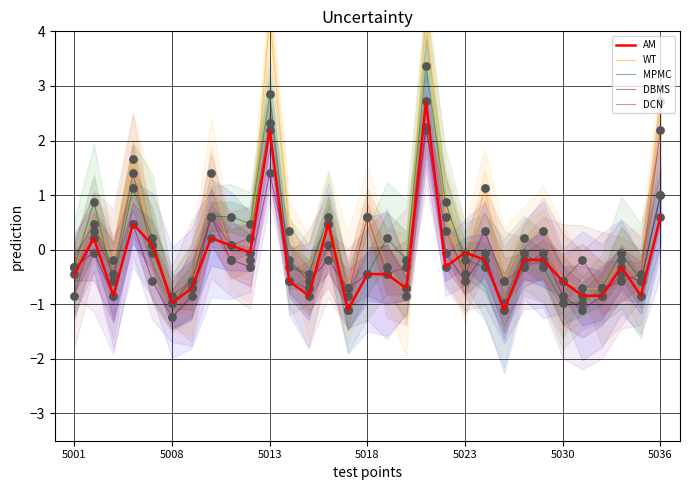

Which series reaches the minimum Y coordinate?

DBMS